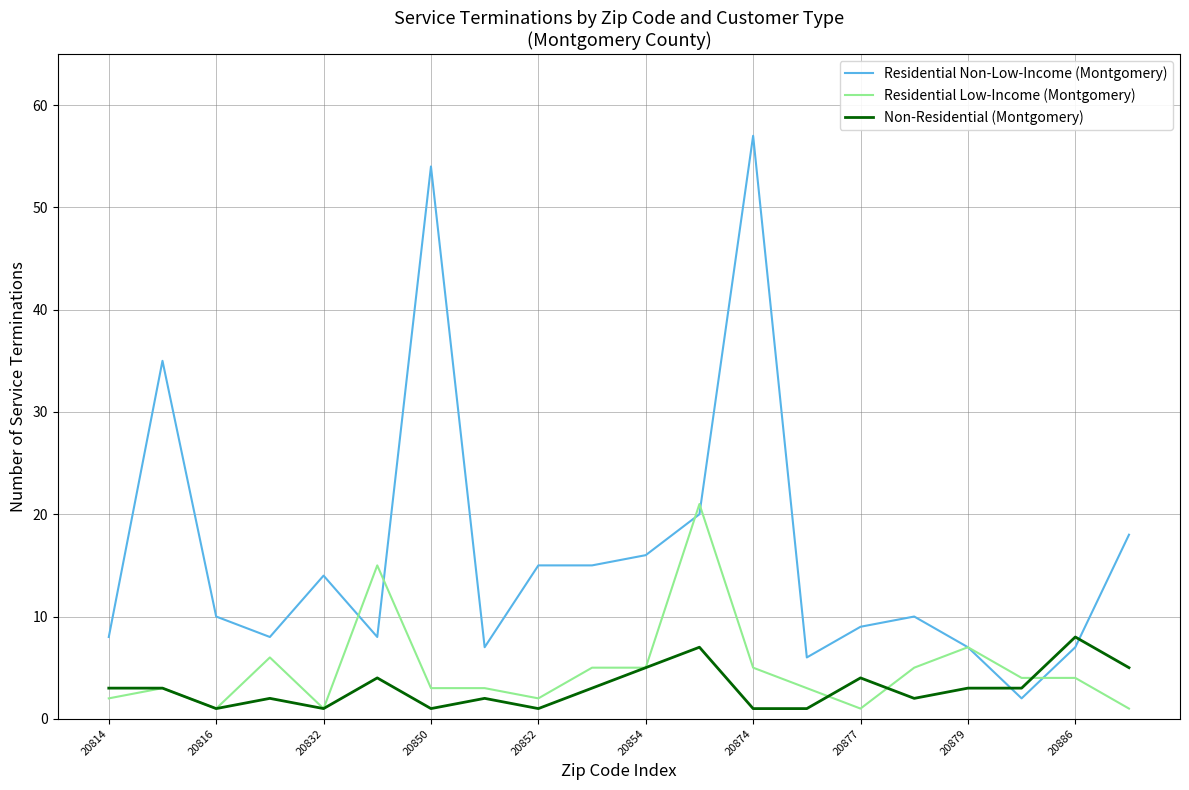

How many series are shown in this chart?

3